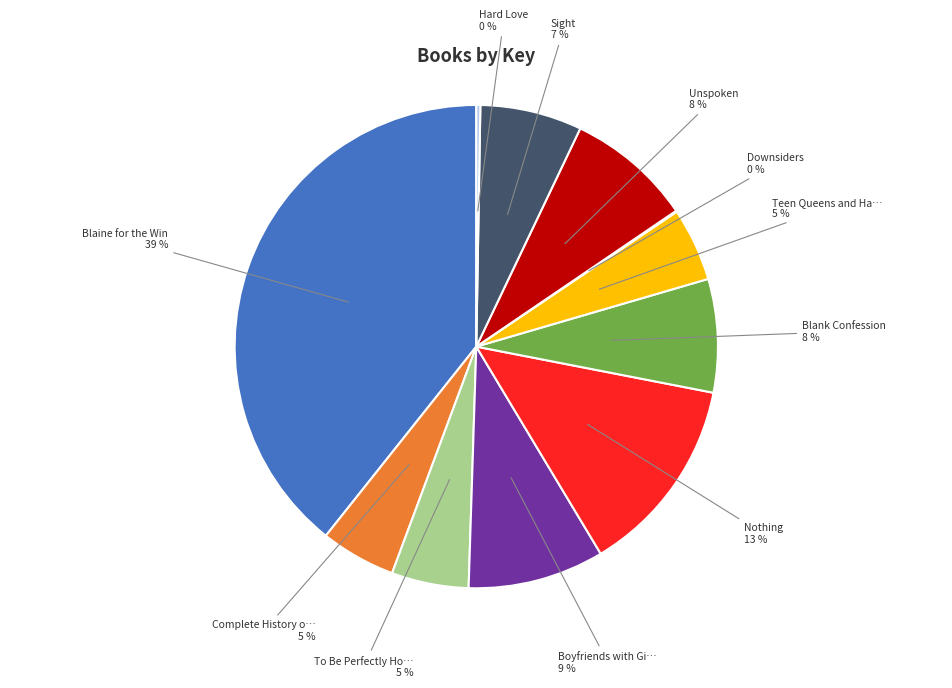

To the nearest percent, what is the average slice percentage?

9%